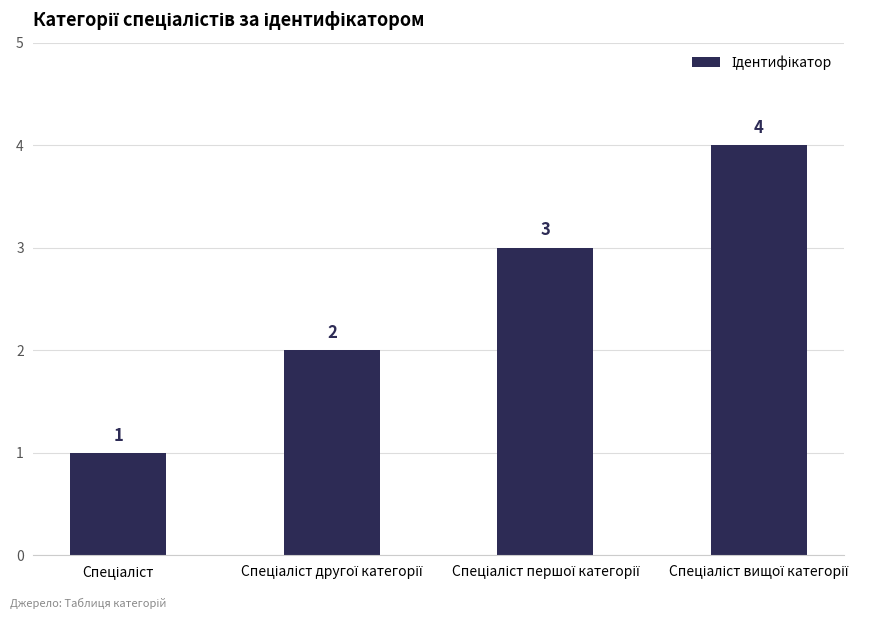

What is the value of the 1st bar from the left?

1